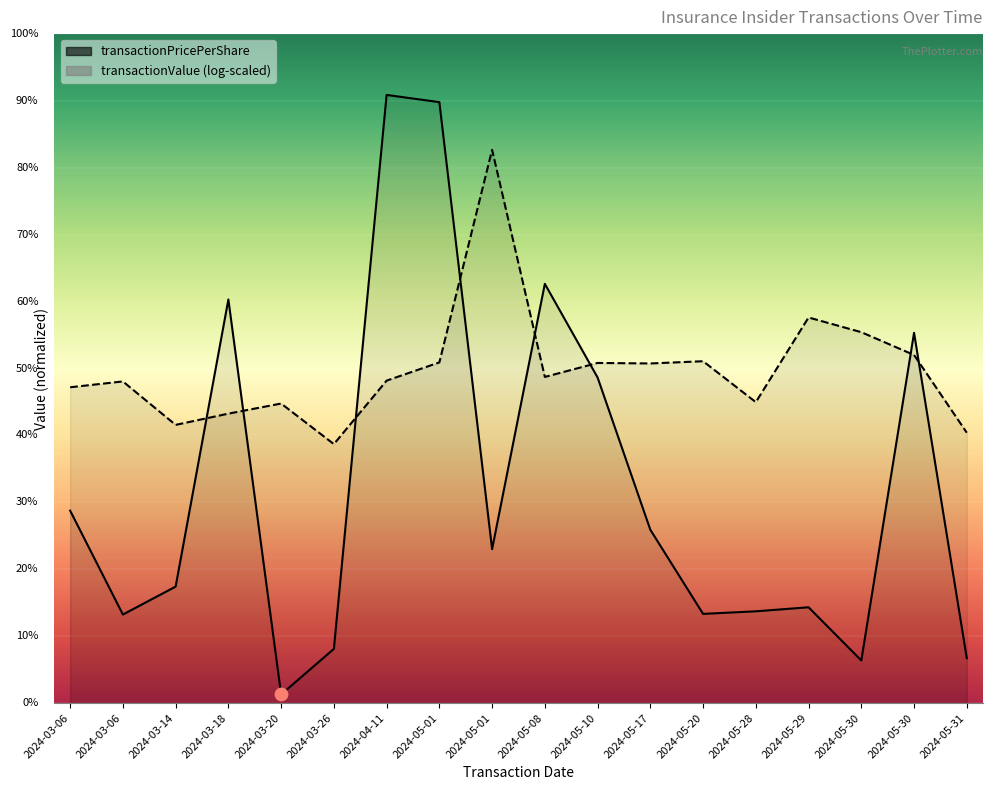

What is the change in value from 2024-03-06 to 2024-05-29?

+1.4